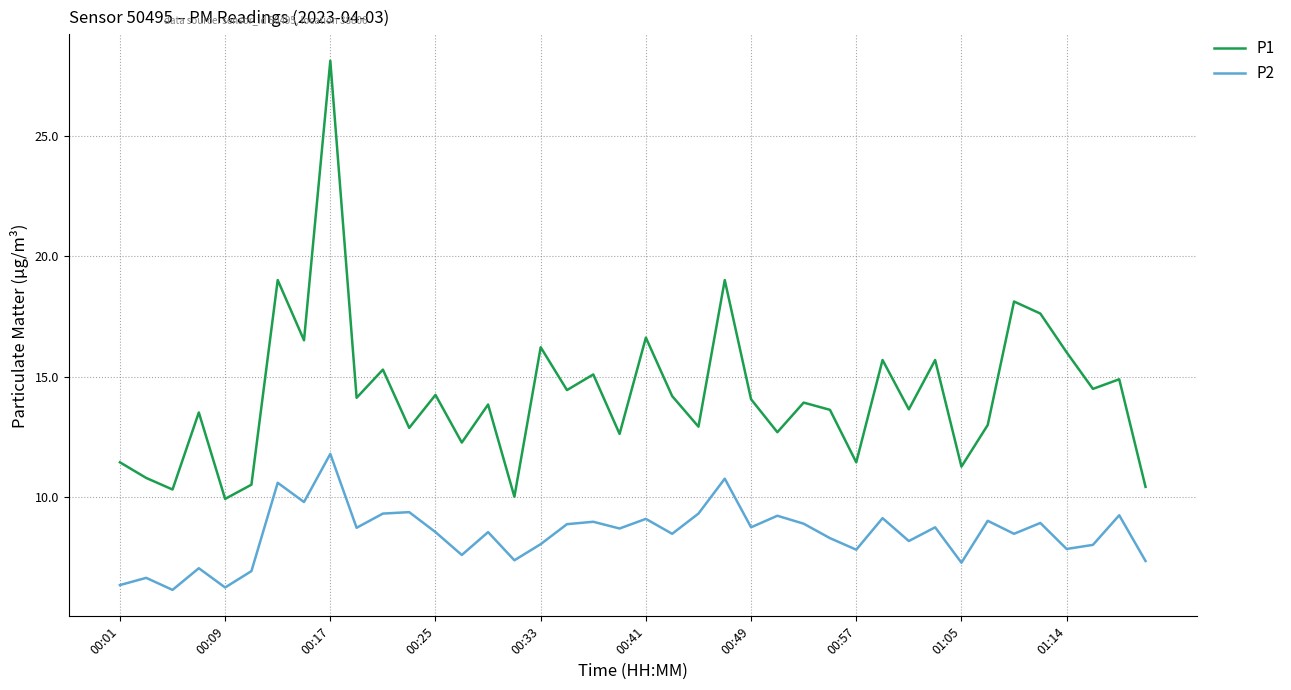

How many lines are shown in the chart?

2